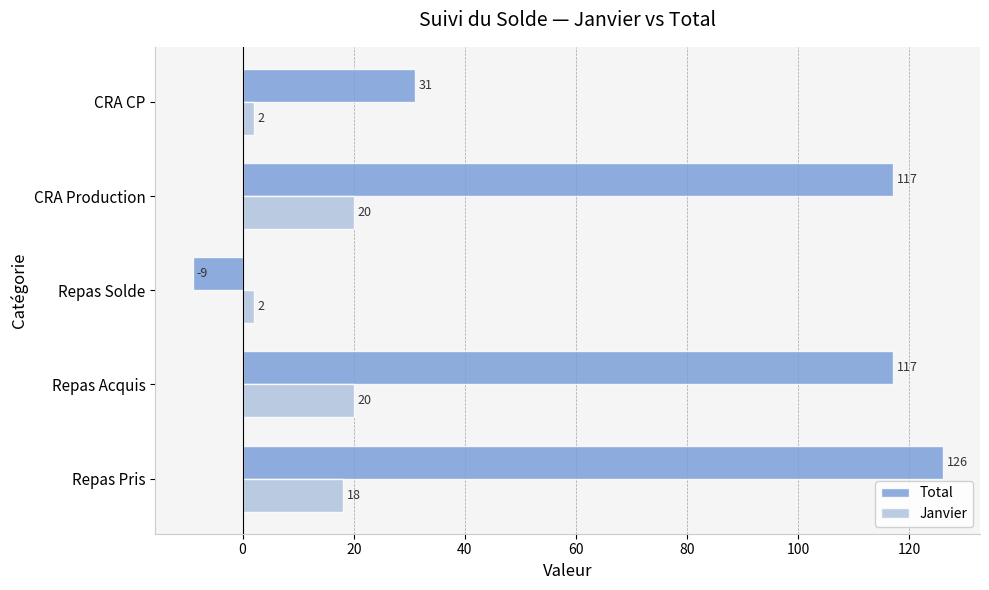

Which label corresponds to the smallest value in the chart?

Repas Solde